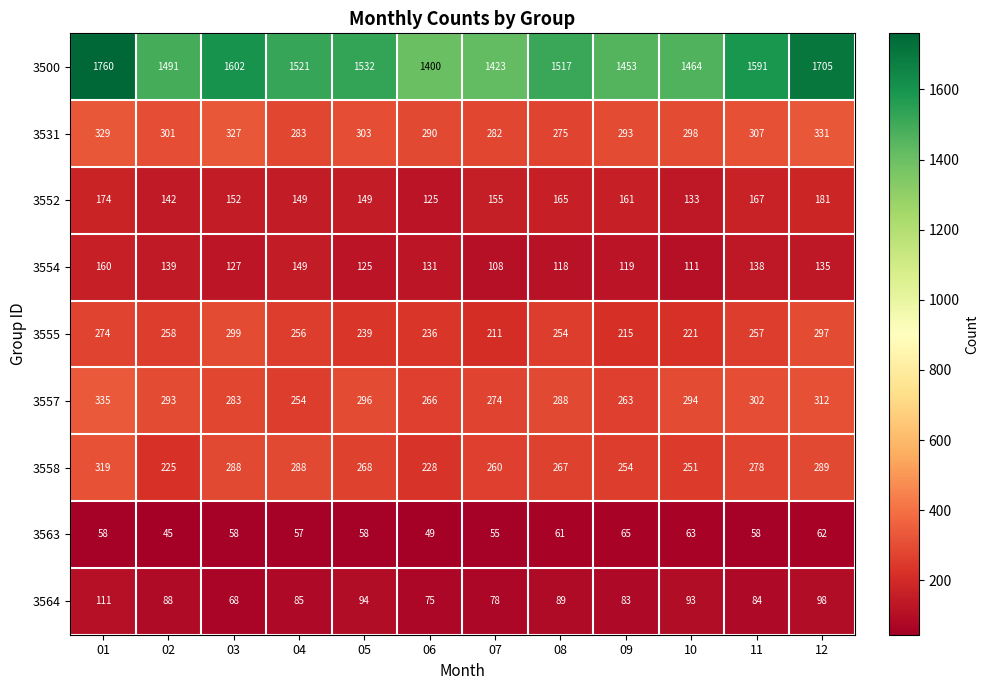

What is the approximate value of 3531 at 05, to the nearest 10?

300